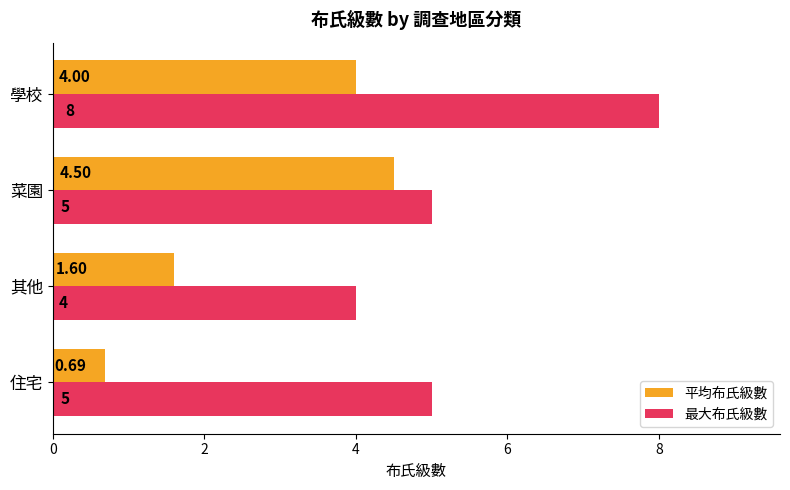

What is the difference between the maximum and minimum values in the 最大布氏級數 series?

4.0